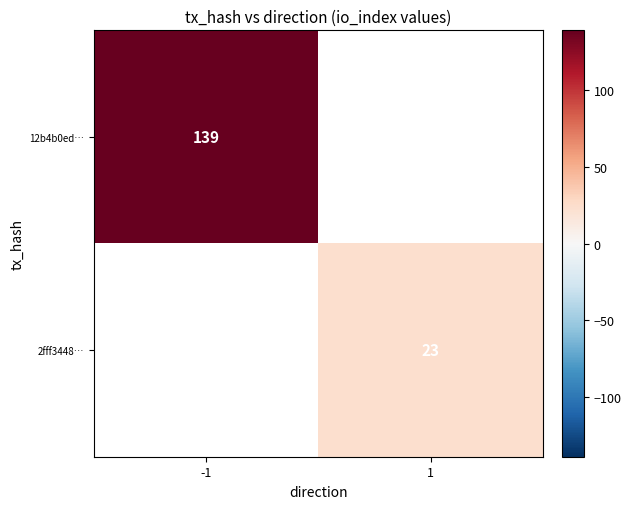

True or false: 12b4b0ed… has a value of 139 at -1.

True